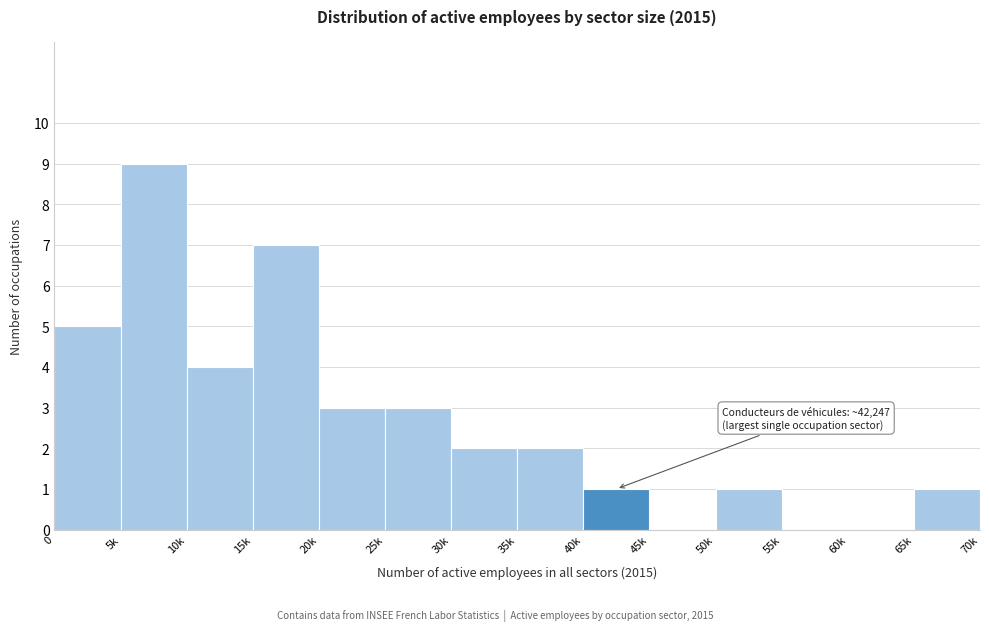

Reading right to left, extract all data points from this chart.

65k=1	60k=0	55k=0	50k=1	45k=0	40k=1	35k=2	30k=2	25k=3	20k=3	15k=7	10k=4	5k=9	0=5